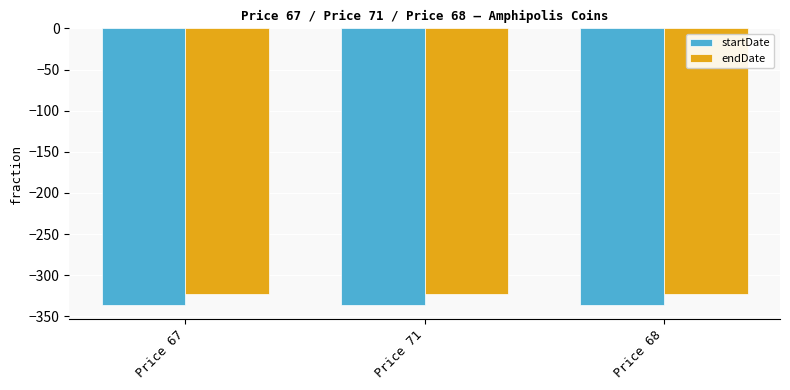

What is the value of the endDate bar at the 2nd from the left?

-323